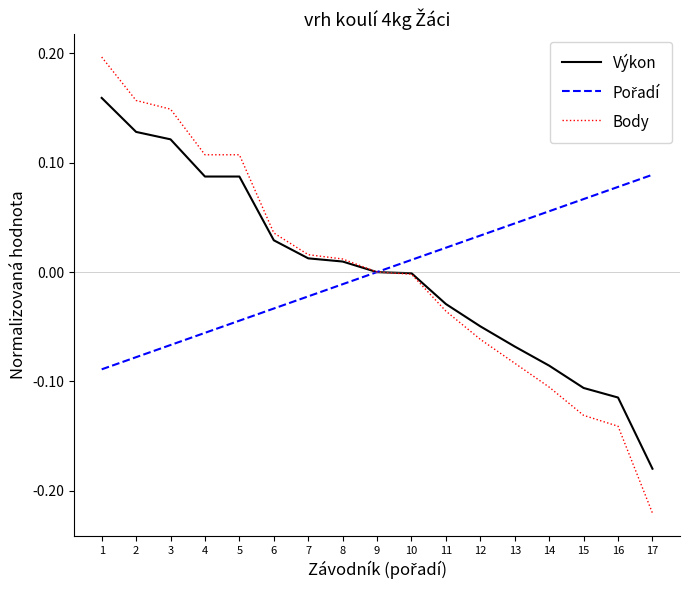

Which series ends up on top after the final intersection of Výkon and Body?

Výkon